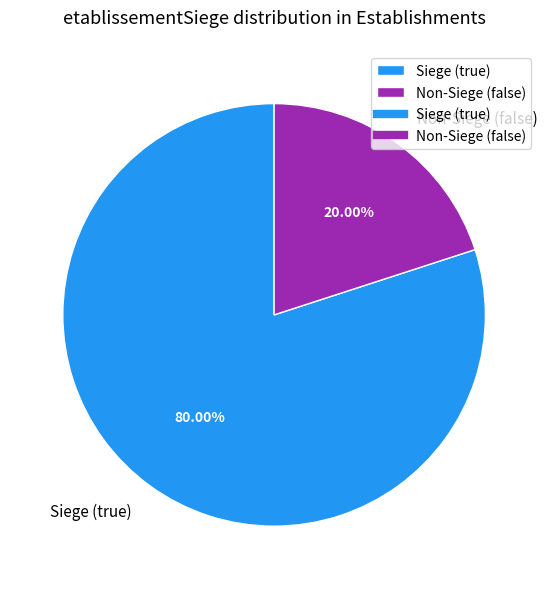

Does Siege (true) represent more than half of the total?

Yes